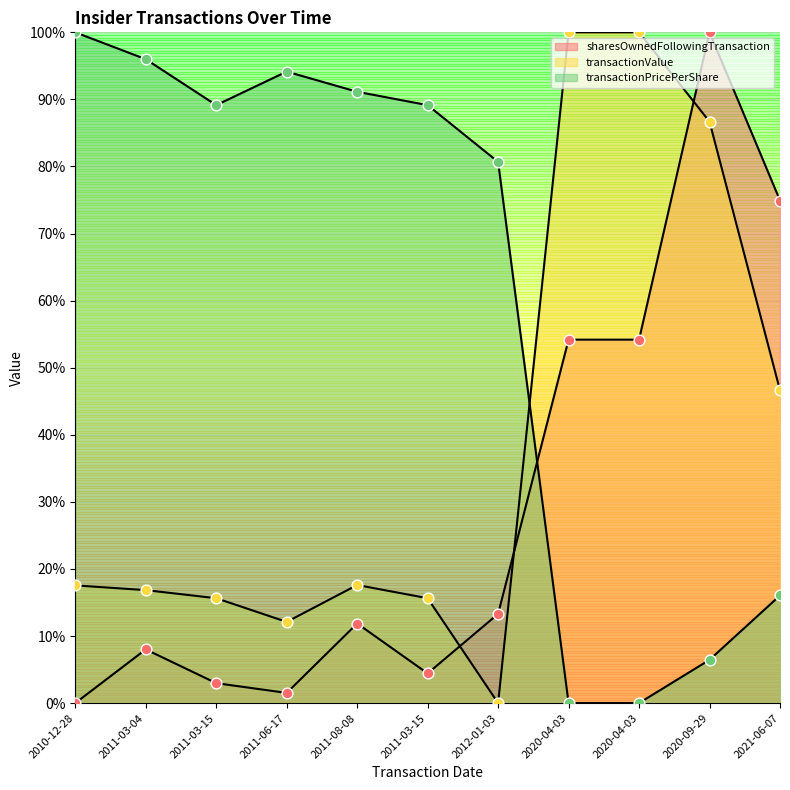

Which series contains the lowest Y value?

sharesOwnedFollowingTransaction